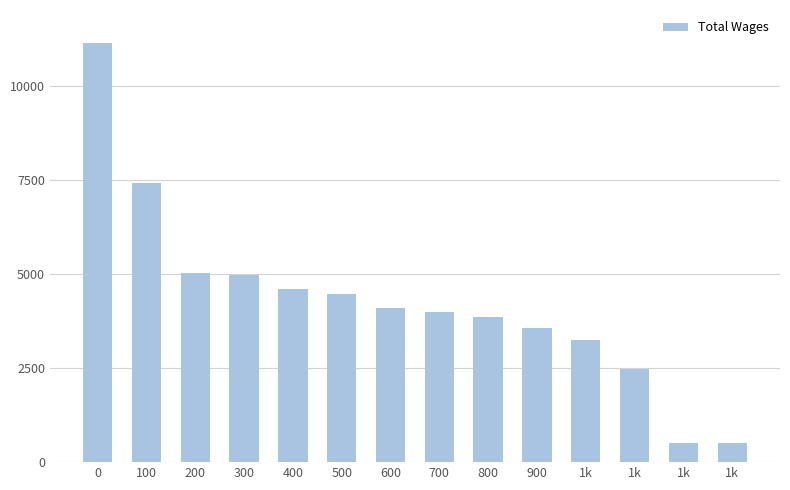

What is the change in value from 300 to 600?

-17273